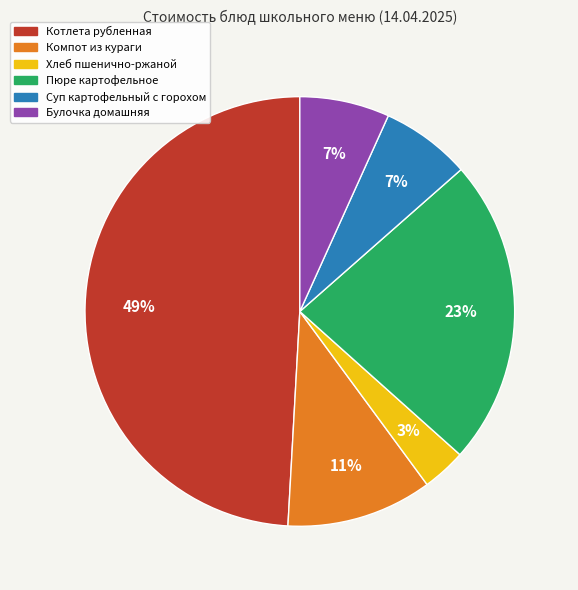

Is there any slice that represents more than half of the pie?

No